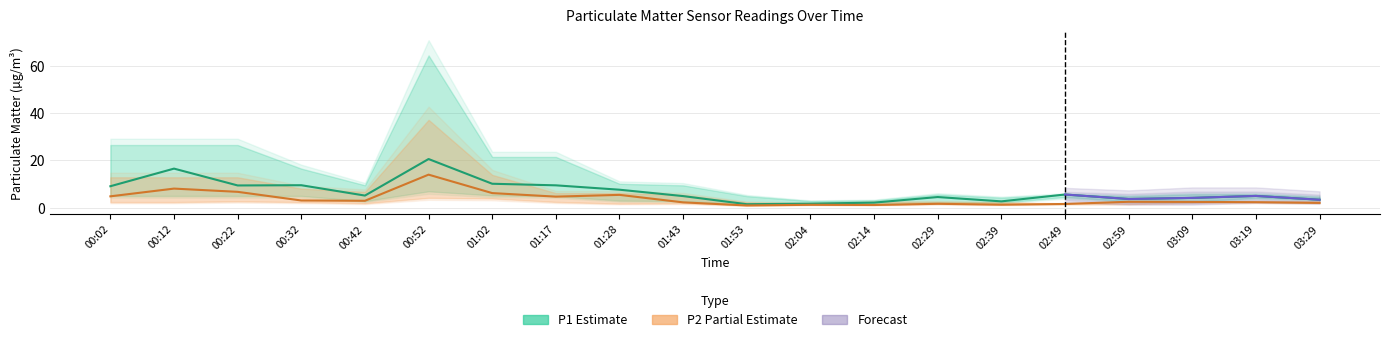

Where does the P1 series first go above 5?

00:02